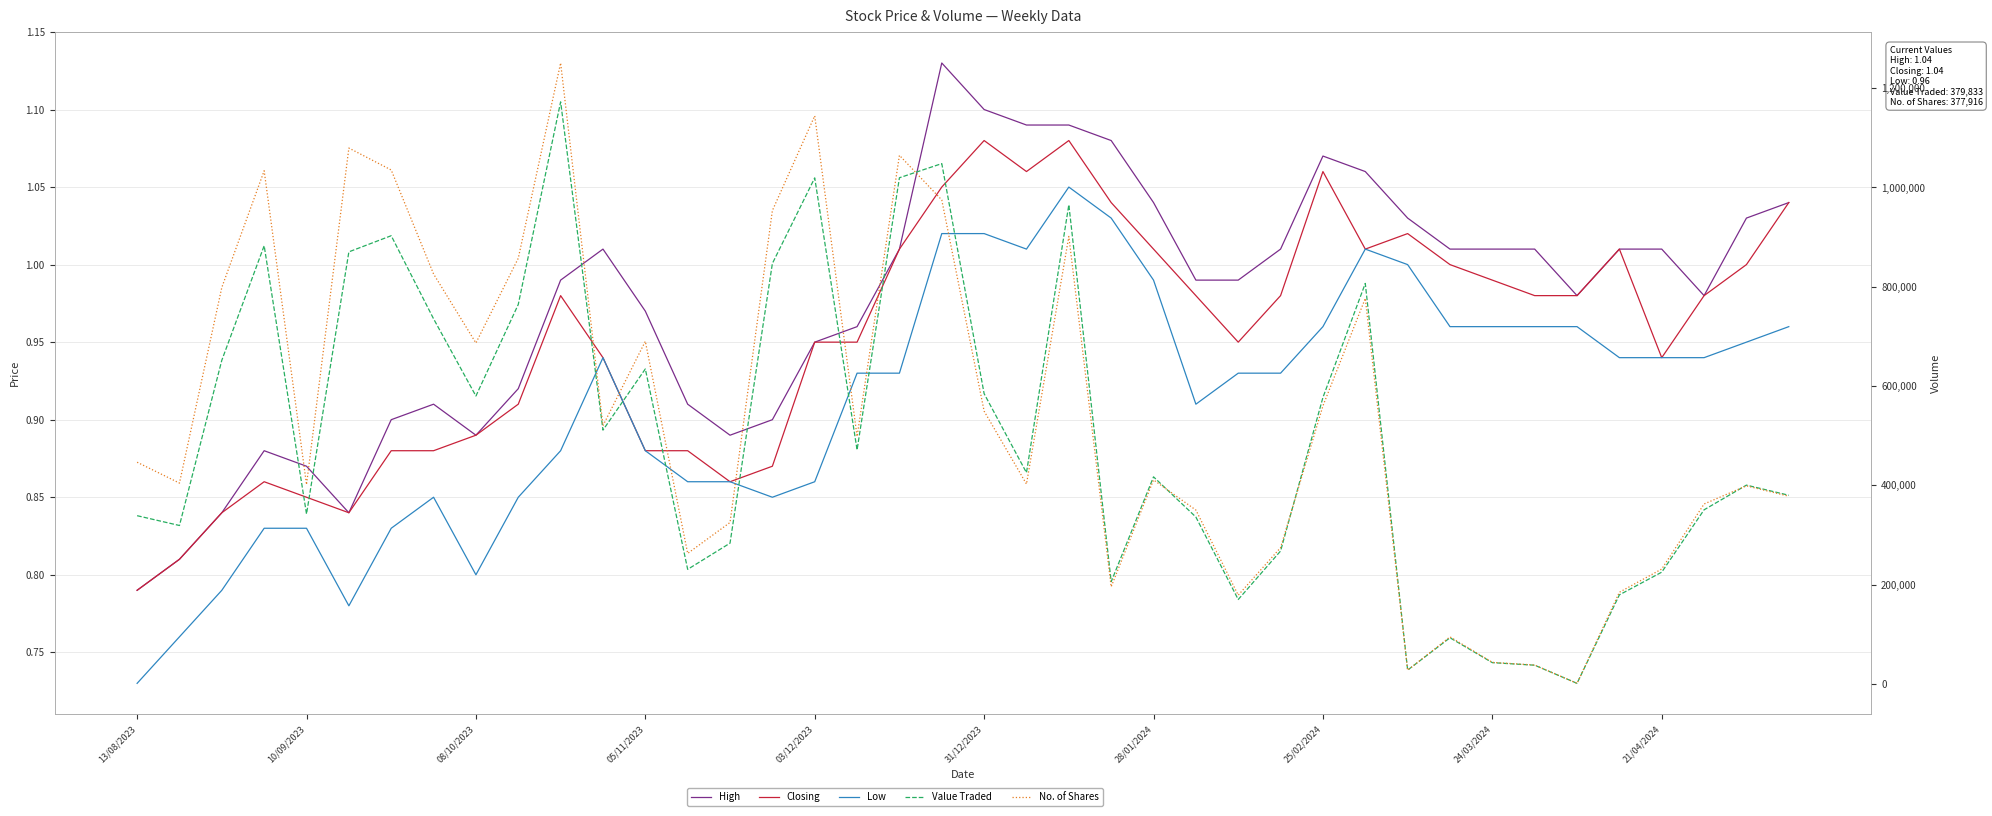

At how many categories does at least one series exceed 1156875?

1